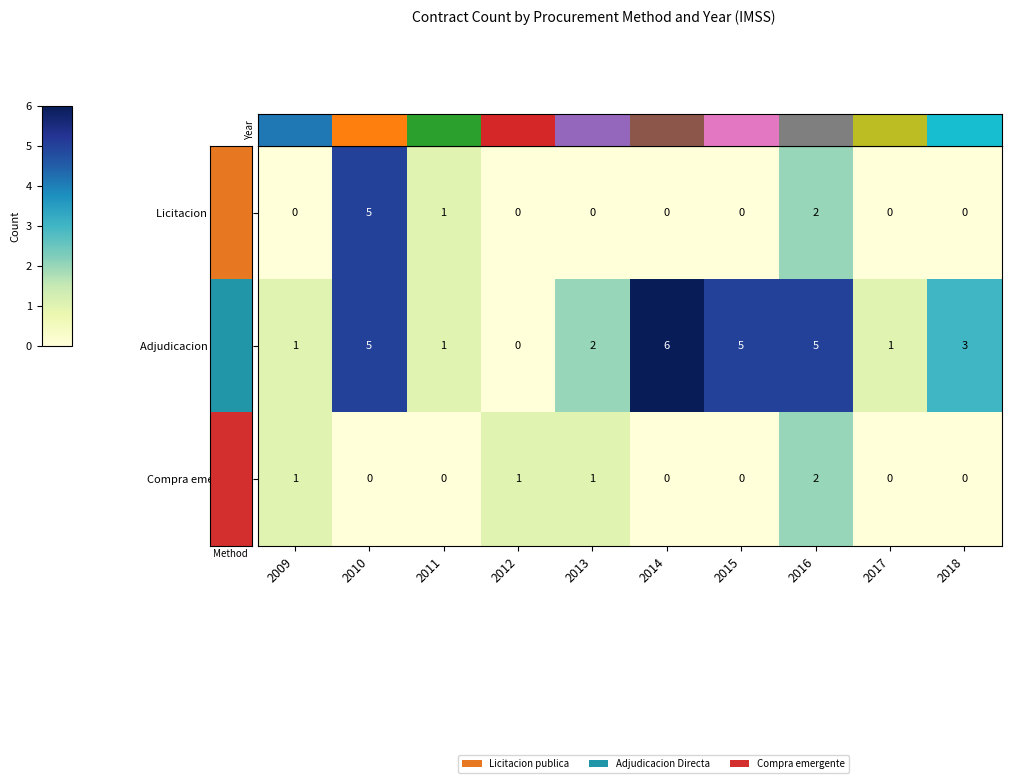

The value of Licitacion publica at 2011 is 1. True or false?

True